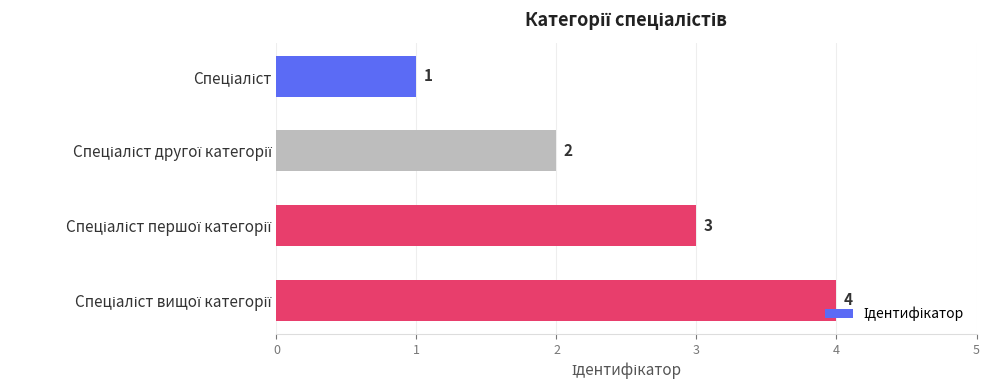

How many bars are there in total?

4